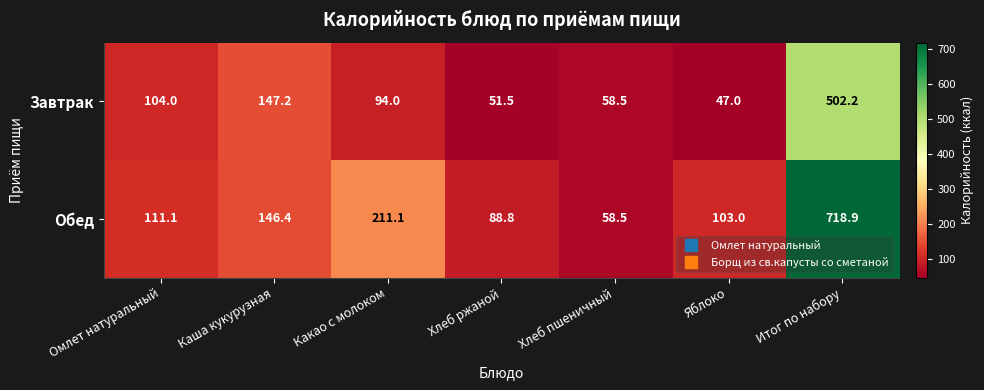

Reading left to right, extract all data points from this chart.

Завтрак: Омлет натуральный=104.0	Каша кукурузная=147.2	Какао с молоком=94.0	Хлеб ржаной=51.5	Хлеб пшеничный=58.5	Яблоко=47.0	Итог по набору=502.2
Обед: Омлет натуральный=111.1	Каша кукурузная=146.4	Какао с молоком=211.1	Хлеб ржаной=88.8	Хлеб пшеничный=58.5	Яблоко=103.0	Итог по набору=718.9